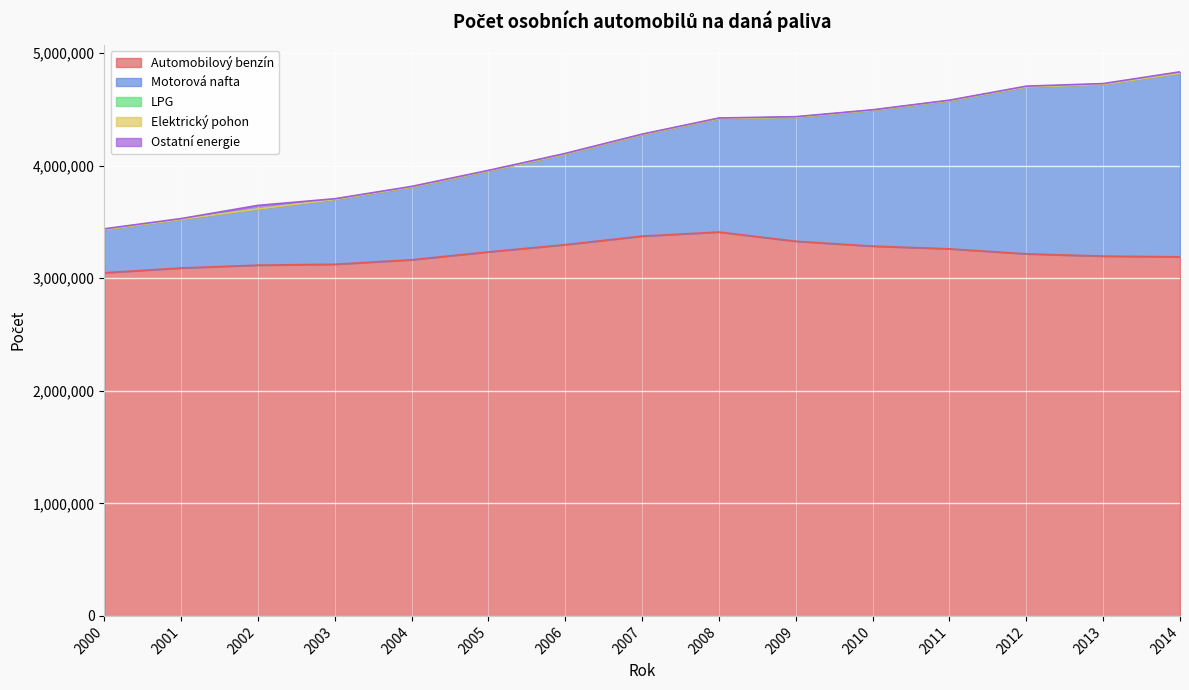

At which category is the sum across all series the highest?

2014